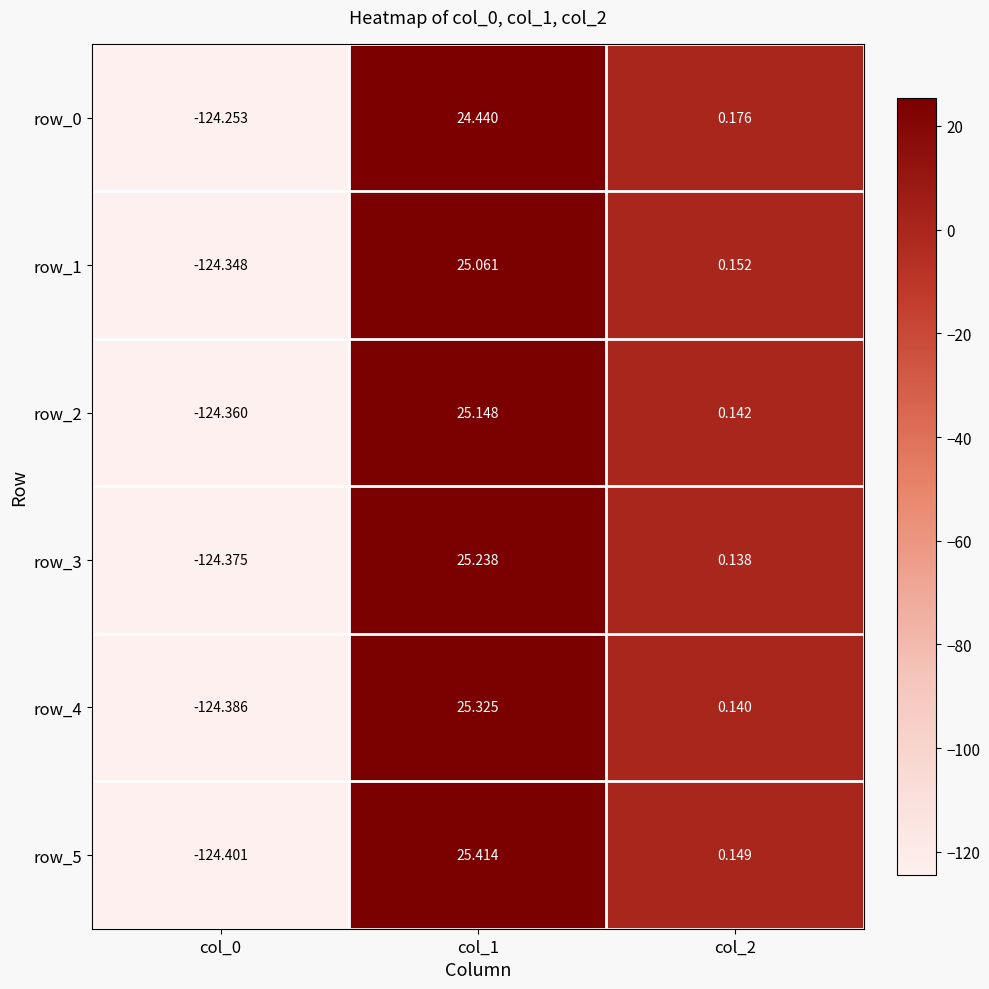

Is the value of row_3 at col_2 greater than the value of row_4 at col_0?

Yes